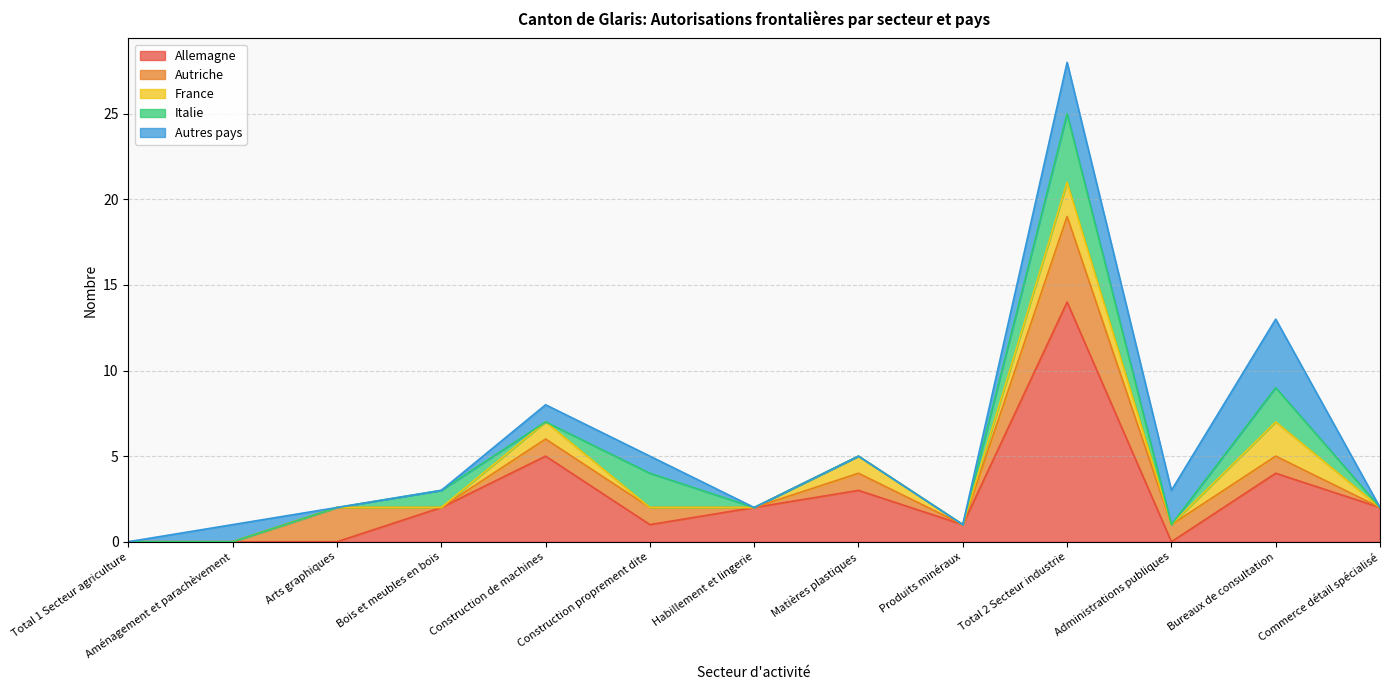

How many interior local peaks does the Autriche series have?

3